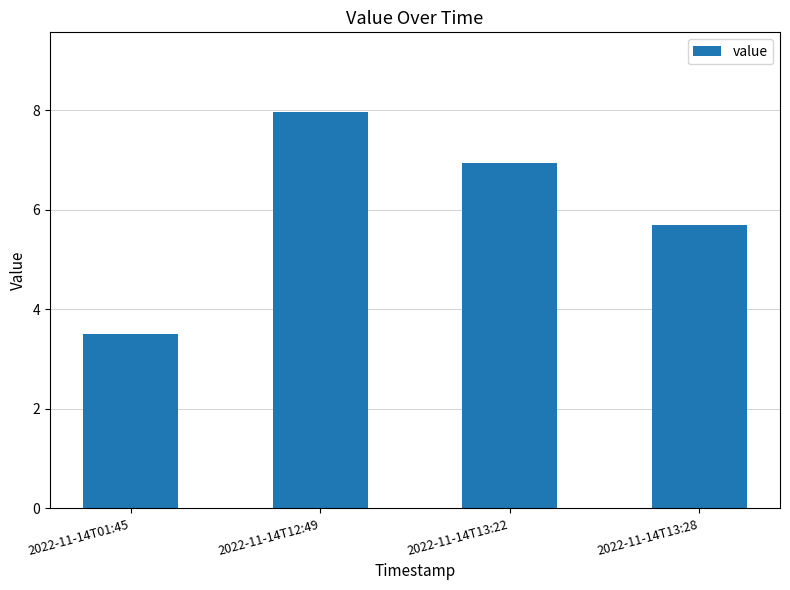

What is the difference between the values at 2022-11-14T13:28 and 2022-11-14T01:45?

2.2